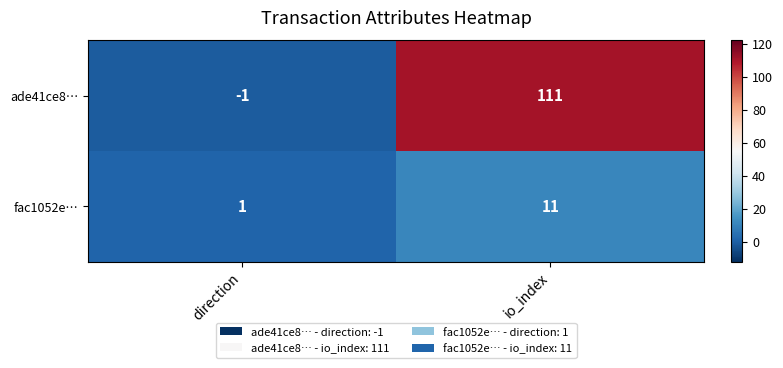

Which label corresponds to the smallest value in the chart?

direction